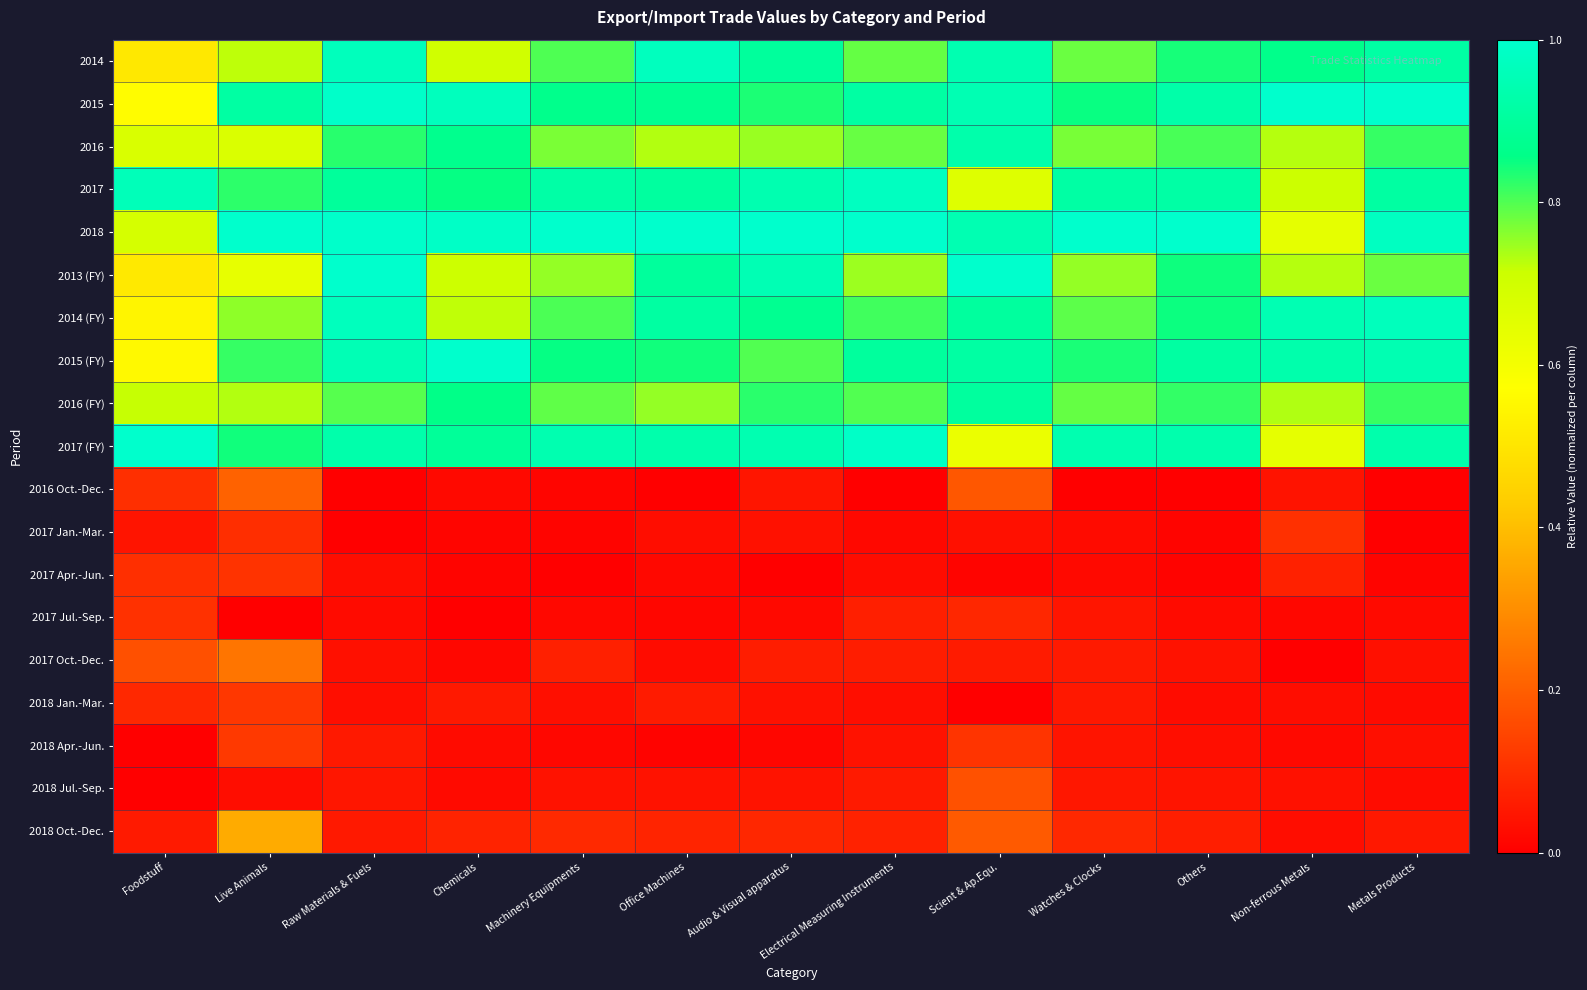

Reading left to right, list all the values displayed in this chart.

2014: Foodstuff=0.5	Live Animals=0.7	Raw Materials & Fuels=1.0	Chemicals=0.7	Machinery Equipments=0.8	Office Machines=1.0	Audio & Visual apparatus=0.9	Electrical Measuring Instruments=0.8	Scient & Ap.Equ.=0.9	Watches & Clocks=0.8	Others=0.8	Non-ferrous Metals=0.9	Metals Products=0.9
2015: Foodstuff=0.6	Live Animals=0.9	Raw Materials & Fuels=1.0	Chemicals=1.0	Machinery Equipments=0.9	Office Machines=0.9	Audio & Visual apparatus=0.8	Electrical Measuring Instruments=0.9	Scient & Ap.Equ.=0.9	Watches & Clocks=0.9	Others=0.9	Non-ferrous Metals=1.0	Metals Products=1.0
2016: Foodstuff=0.7	Live Animals=0.7	Raw Materials & Fuels=0.8	Chemicals=0.9	Machinery Equipments=0.8	Office Machines=0.7	Audio & Visual apparatus=0.7	Electrical Measuring Instruments=0.8	Scient & Ap.Equ.=0.9	Watches & Clocks=0.8	Others=0.8	Non-ferrous Metals=0.7	Metals Products=0.8
2017: Foodstuff=1.0	Live Animals=0.8	Raw Materials & Fuels=0.9	Chemicals=0.9	Machinery Equipments=0.9	Office Machines=0.9	Audio & Visual apparatus=0.9	Electrical Measuring Instruments=1.0	Scient & Ap.Equ.=0.7	Watches & Clocks=0.9	Others=0.9	Non-ferrous Metals=0.7	Metals Products=0.9
2018: Foodstuff=0.7	Live Animals=1.0	Raw Materials & Fuels=1.0	Chemicals=1.0	Machinery Equipments=1.0	Office Machines=1.0	Audio & Visual apparatus=1.0	Electrical Measuring Instruments=1.0	Scient & Ap.Equ.=0.9	Watches & Clocks=1.0	Others=1.0	Non-ferrous Metals=0.6	Metals Products=1.0
2013 (FY): Foodstuff=0.5	Live Animals=0.6	Raw Materials & Fuels=1.0	Chemicals=0.7	Machinery Equipments=0.8	Office Machines=0.9	Audio & Visual apparatus=1.0	Electrical Measuring Instruments=0.7	Scient & Ap.Equ.=1.0	Watches & Clocks=0.8	Others=0.8	Non-ferrous Metals=0.7	Metals Products=0.8
2014 (FY): Foodstuff=0.5	Live Animals=0.8	Raw Materials & Fuels=1.0	Chemicals=0.7	Machinery Equipments=0.8	Office Machines=0.9	Audio & Visual apparatus=0.9	Electrical Measuring Instruments=0.8	Scient & Ap.Equ.=0.9	Watches & Clocks=0.8	Others=0.8	Non-ferrous Metals=0.9	Metals Products=1.0
2015 (FY): Foodstuff=0.6	Live Animals=0.8	Raw Materials & Fuels=1.0	Chemicals=1.0	Machinery Equipments=0.9	Office Machines=0.8	Audio & Visual apparatus=0.8	Electrical Measuring Instruments=0.9	Scient & Ap.Equ.=0.9	Watches & Clocks=0.8	Others=0.9	Non-ferrous Metals=0.9	Metals Products=0.9
2016 (FY): Foodstuff=0.7	Live Animals=0.7	Raw Materials & Fuels=0.8	Chemicals=0.9	Machinery Equipments=0.8	Office Machines=0.8	Audio & Visual apparatus=0.8	Electrical Measuring Instruments=0.8	Scient & Ap.Equ.=0.9	Watches & Clocks=0.8	Others=0.8	Non-ferrous Metals=0.7	Metals Products=0.8
2017 (FY): Foodstuff=1.0	Live Animals=0.8	Raw Materials & Fuels=0.9	Chemicals=0.9	Machinery Equipments=0.9	Office Machines=0.9	Audio & Visual apparatus=0.9	Electrical Measuring Instruments=1.0	Scient & Ap.Equ.=0.6	Watches & Clocks=0.9	Others=0.9	Non-ferrous Metals=0.6	Metals Products=0.9
2016 Oct.-Dec.: Foodstuff=0.1	Live Animals=0.2	Raw Materials & Fuels=0.0	Chemicals=0.0	Machinery Equipments=0.0	Office Machines=0.0	Audio & Visual apparatus=0.0	Electrical Measuring Instruments=0.0	Scient & Ap.Equ.=0.2	Watches & Clocks=0.0	Others=0.0	Non-ferrous Metals=0.0	Metals Products=0.0
2017 Jan.-Mar.: Foodstuff=0.0	Live Animals=0.1	Raw Materials & Fuels=0.0	Chemicals=0.0	Machinery Equipments=0.0	Office Machines=0.0	Audio & Visual apparatus=0.0	Electrical Measuring Instruments=0.0	Scient & Ap.Equ.=0.0	Watches & Clocks=0.0	Others=0.0	Non-ferrous Metals=0.1	Metals Products=0.0
2017 Apr.-Jun.: Foodstuff=0.1	Live Animals=0.1	Raw Materials & Fuels=0.0	Chemicals=0.0	Machinery Equipments=0.0	Office Machines=0.0	Audio & Visual apparatus=0.0	Electrical Measuring Instruments=0.0	Scient & Ap.Equ.=0.0	Watches & Clocks=0.0	Others=0.0	Non-ferrous Metals=0.1	Metals Products=0.0
2017 Jul.-Sep.: Foodstuff=0.1	Live Animals=0.0	Raw Materials & Fuels=0.0	Chemicals=0.0	Machinery Equipments=0.0	Office Machines=0.0	Audio & Visual apparatus=0.0	Electrical Measuring Instruments=0.1	Scient & Ap.Equ.=0.1	Watches & Clocks=0.0	Others=0.0	Non-ferrous Metals=0.0	Metals Products=0.0
2017 Oct.-Dec.: Foodstuff=0.2	Live Animals=0.2	Raw Materials & Fuels=0.0	Chemicals=0.0	Machinery Equipments=0.1	Office Machines=0.0	Audio & Visual apparatus=0.1	Electrical Measuring Instruments=0.1	Scient & Ap.Equ.=0.1	Watches & Clocks=0.1	Others=0.0	Non-ferrous Metals=0.0	Metals Products=0.0
2018 Jan.-Mar.: Foodstuff=0.1	Live Animals=0.1	Raw Materials & Fuels=0.0	Chemicals=0.1	Machinery Equipments=0.0	Office Machines=0.1	Audio & Visual apparatus=0.0	Electrical Measuring Instruments=0.0	Scient & Ap.Equ.=0.0	Watches & Clocks=0.1	Others=0.0	Non-ferrous Metals=0.0	Metals Products=0.0
2018 Apr.-Jun.: Foodstuff=0.0	Live Animals=0.1	Raw Materials & Fuels=0.1	Chemicals=0.0	Machinery Equipments=0.0	Office Machines=0.0	Audio & Visual apparatus=0.0	Electrical Measuring Instruments=0.0	Scient & Ap.Equ.=0.1	Watches & Clocks=0.0	Others=0.0	Non-ferrous Metals=0.0	Metals Products=0.0
2018 Jul.-Sep.: Foodstuff=0.0	Live Animals=0.0	Raw Materials & Fuels=0.0	Chemicals=0.0	Machinery Equipments=0.0	Office Machines=0.0	Audio & Visual apparatus=0.0	Electrical Measuring Instruments=0.1	Scient & Ap.Equ.=0.2	Watches & Clocks=0.0	Others=0.0	Non-ferrous Metals=0.0	Metals Products=0.0
2018 Oct.-Dec.: Foodstuff=0.1	Live Animals=0.4	Raw Materials & Fuels=0.1	Chemicals=0.1	Machinery Equipments=0.1	Office Machines=0.1	Audio & Visual apparatus=0.1	Electrical Measuring Instruments=0.1	Scient & Ap.Equ.=0.2	Watches & Clocks=0.1	Others=0.1	Non-ferrous Metals=0.0	Metals Products=0.1